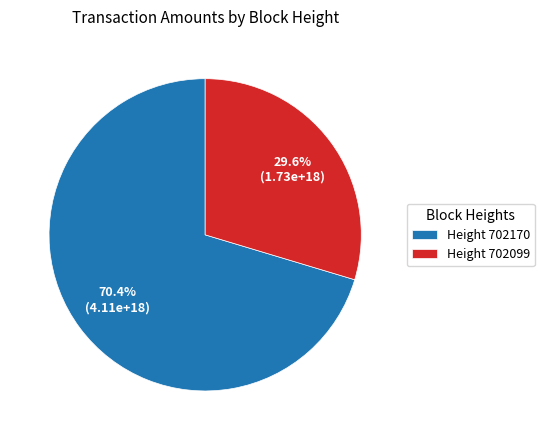

Rank the categories by value from highest to lowest.

Height 702170, Height 702099